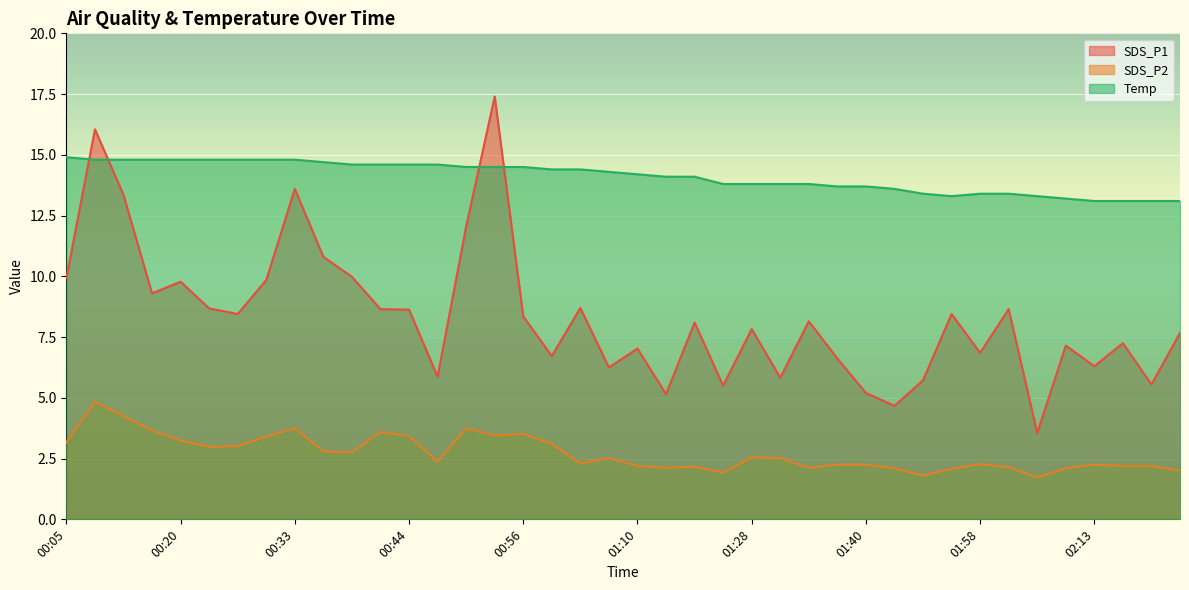

What is the sum of the Temp values at 02:22 and 02:01?

26.5